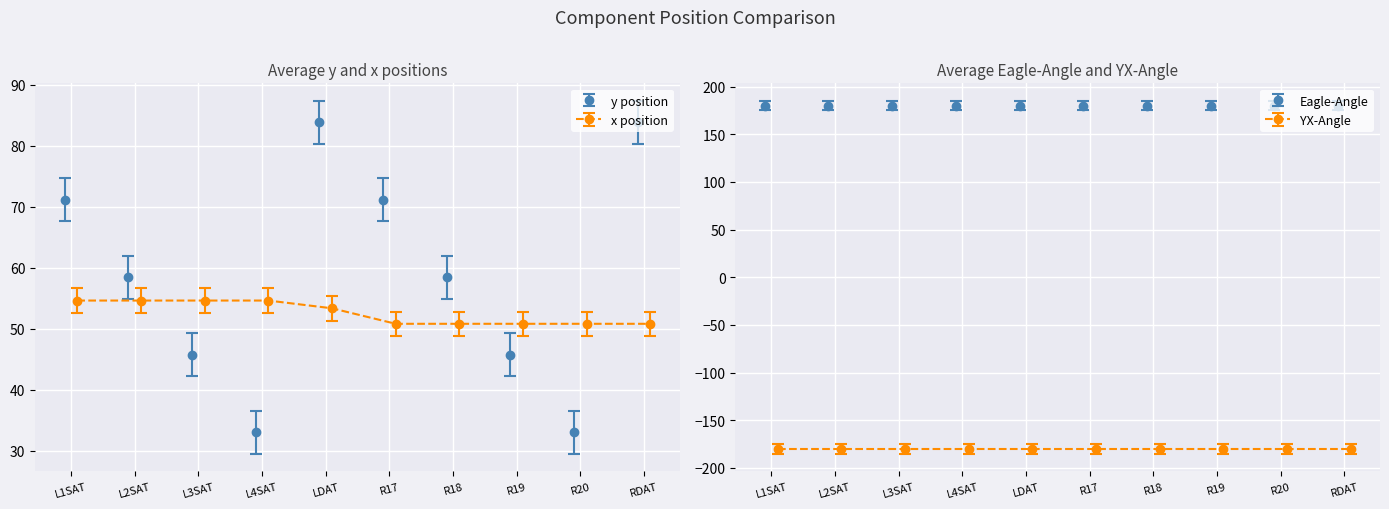

How many groups of bars are there?

10